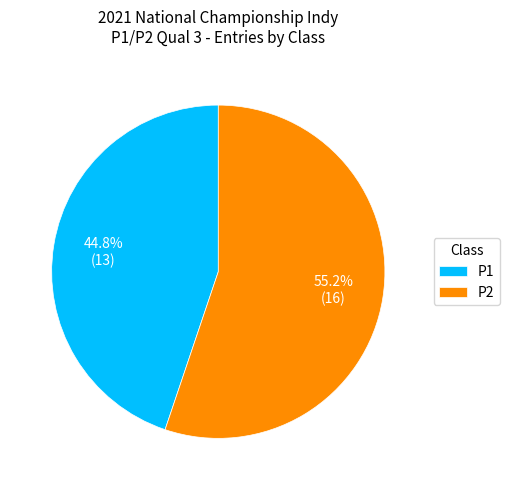

To the nearest percent, what portion does P1 represent?

45%